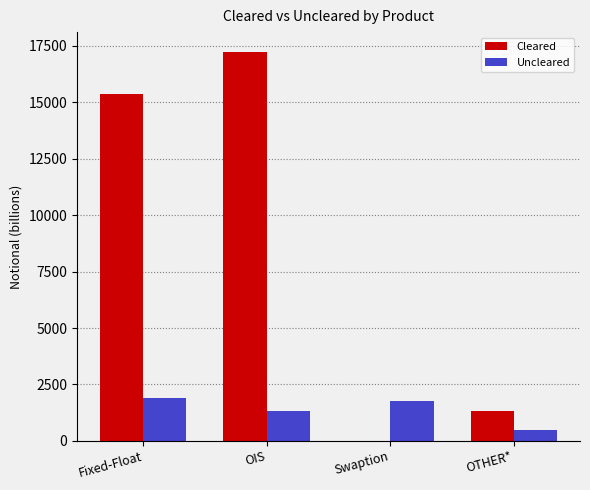

Count the number of categories in the chart.

4